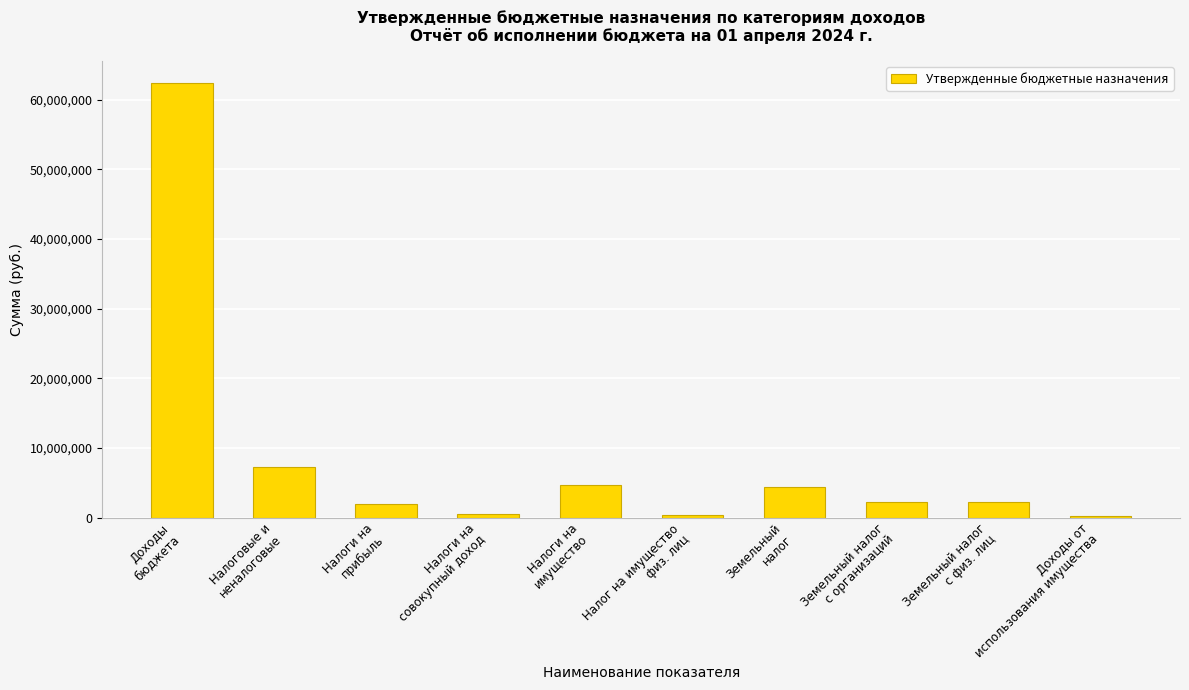

What is the sum of the values at Земельный
налог and Земельный налог
с физ. лиц?

6491000